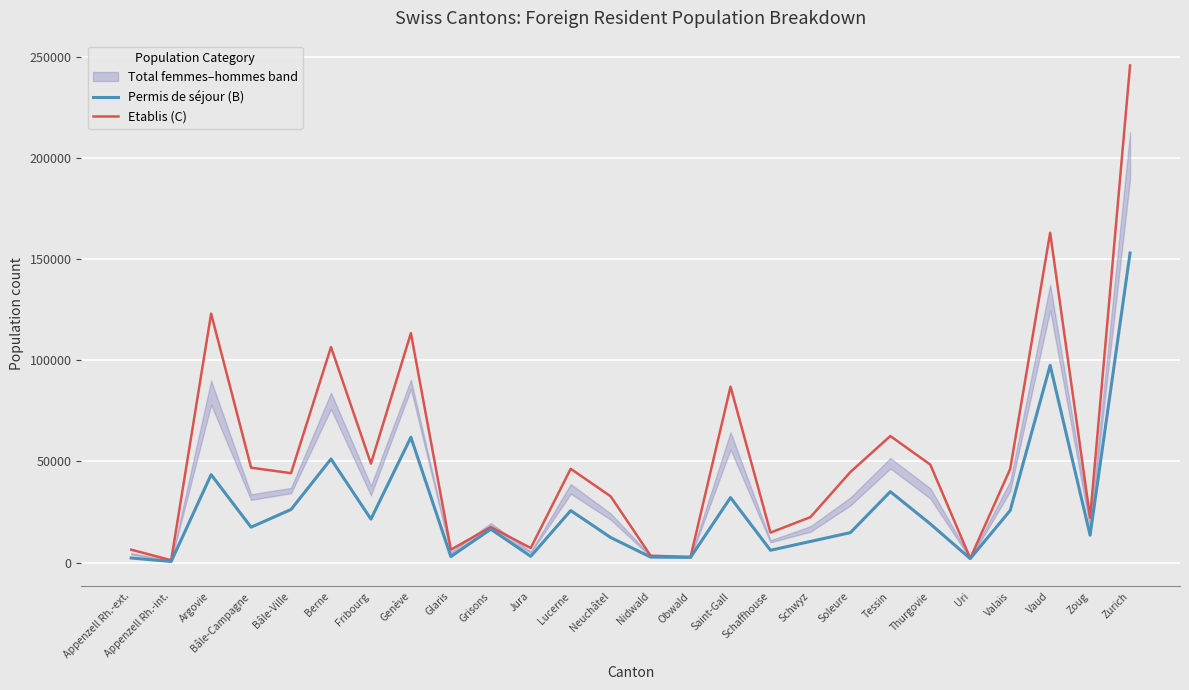

What is the difference between the highest and lowest values at Appenzell Rh.-ext.?

4122